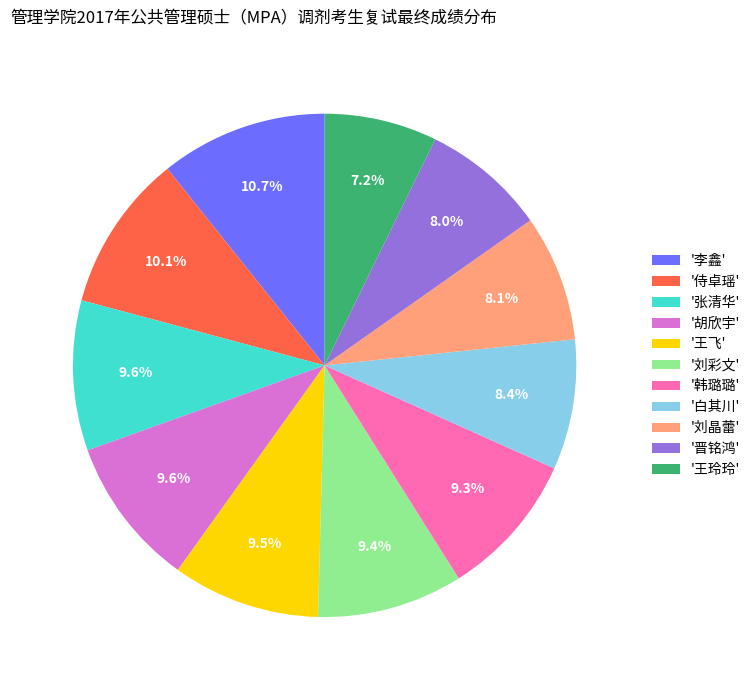

How much of the chart is everything except '晋铭鸿'?

92.0%